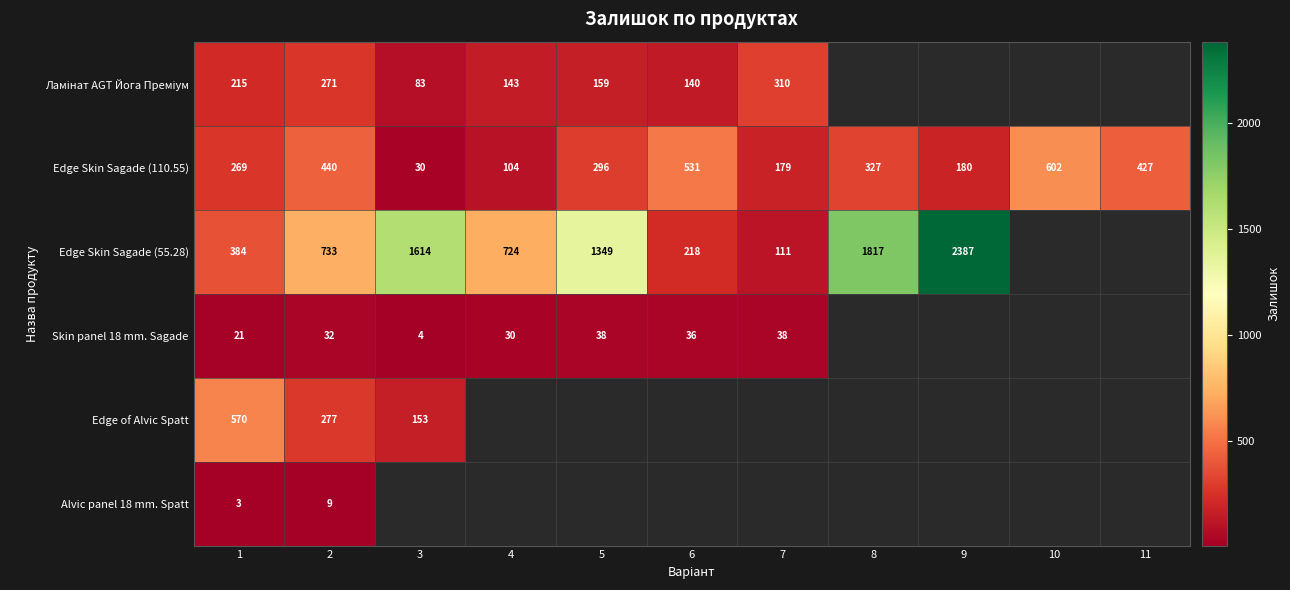

Is it true that Alvic panel 18 mm. Spatt equals 9 at 2?

True